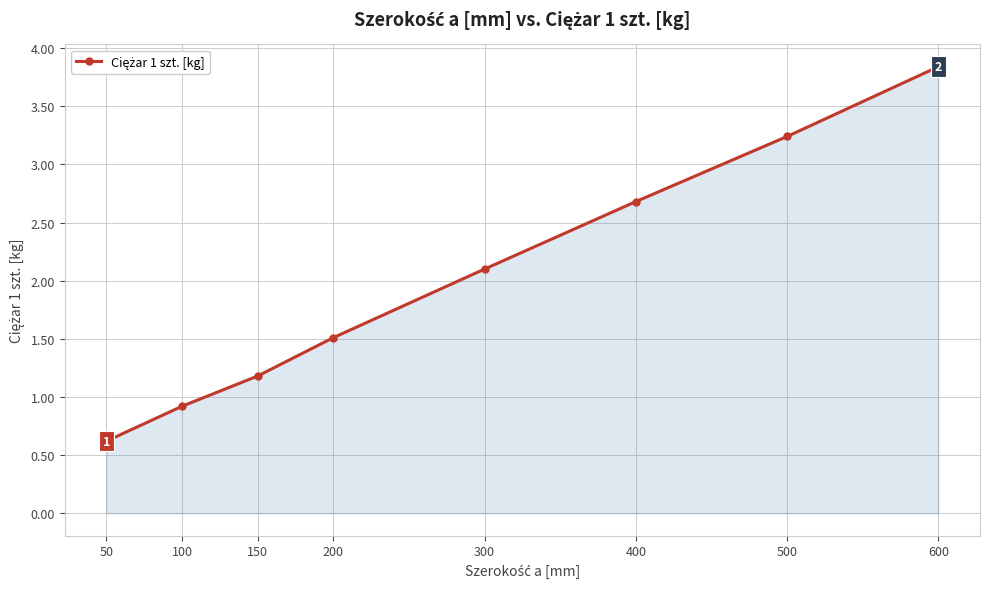

Rank the categories by value from lowest to highest.

50, 100, 150, 200, 300, 400, 500, 600